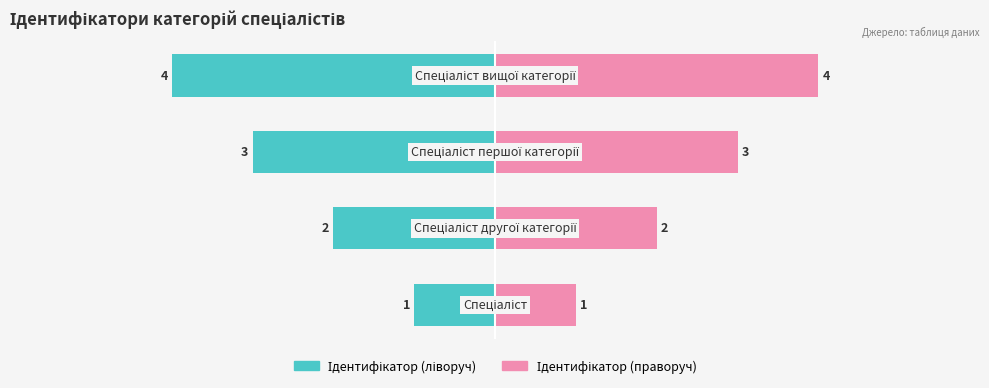

Rank the series by their maximum value, from highest to lowest.

Ідентифікатор (праворуч), Ідентифікатор (ліворуч)